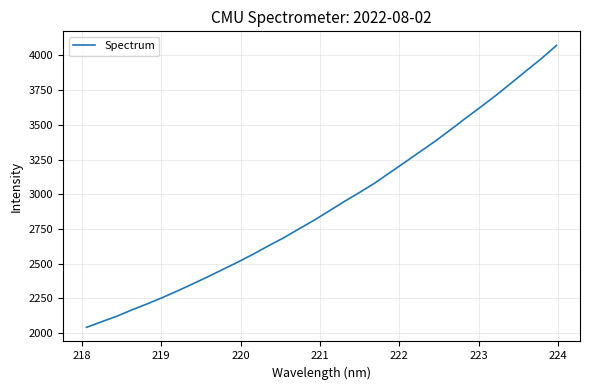

What is the greatest value displayed?

4070.9